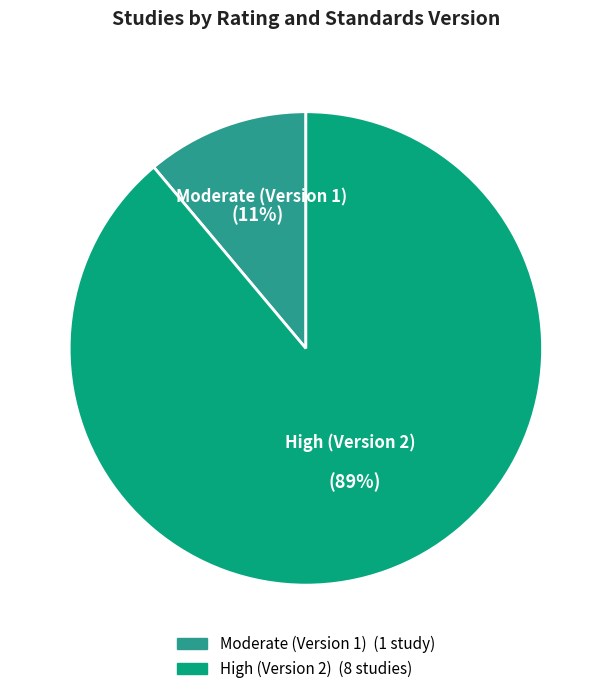

To the nearest percent, what is the difference between the largest and smallest slice percentages?

78%